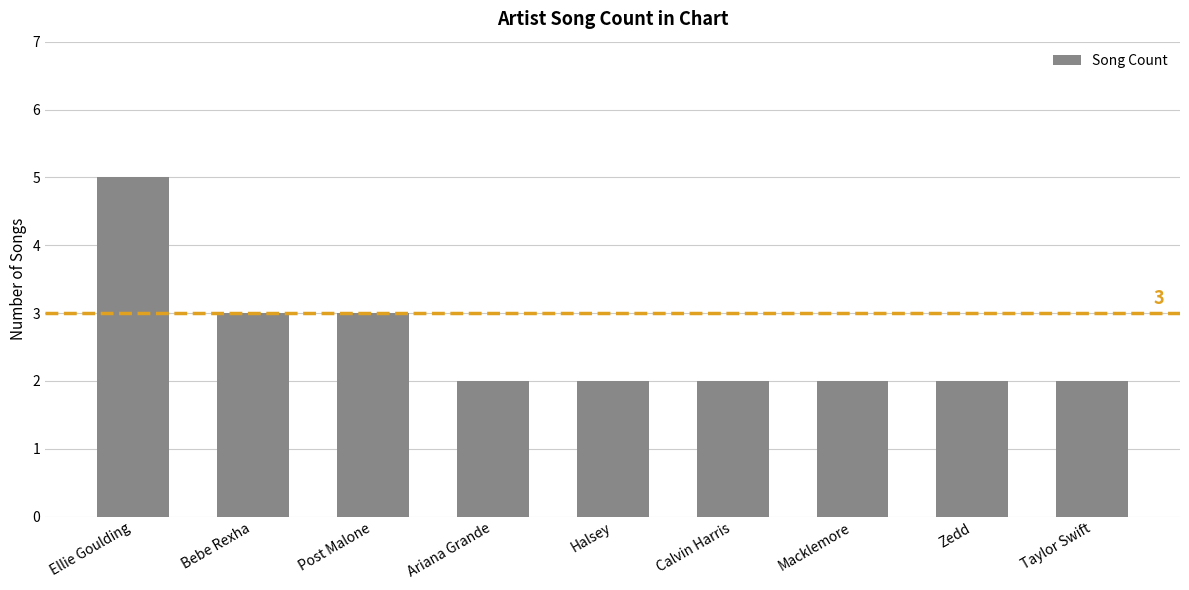

What is the change in value from Ellie Goulding to Taylor Swift?

-3